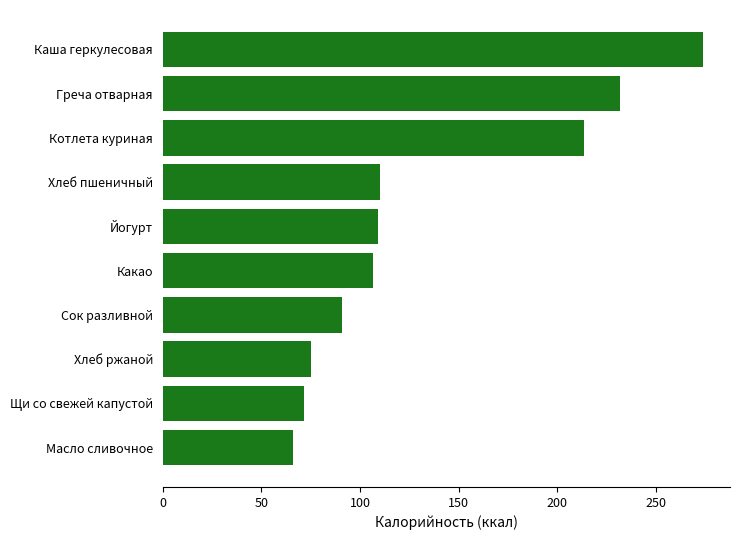

What is the sum of the values at Котлета куриная and Щи со свежей капустой?

285.3